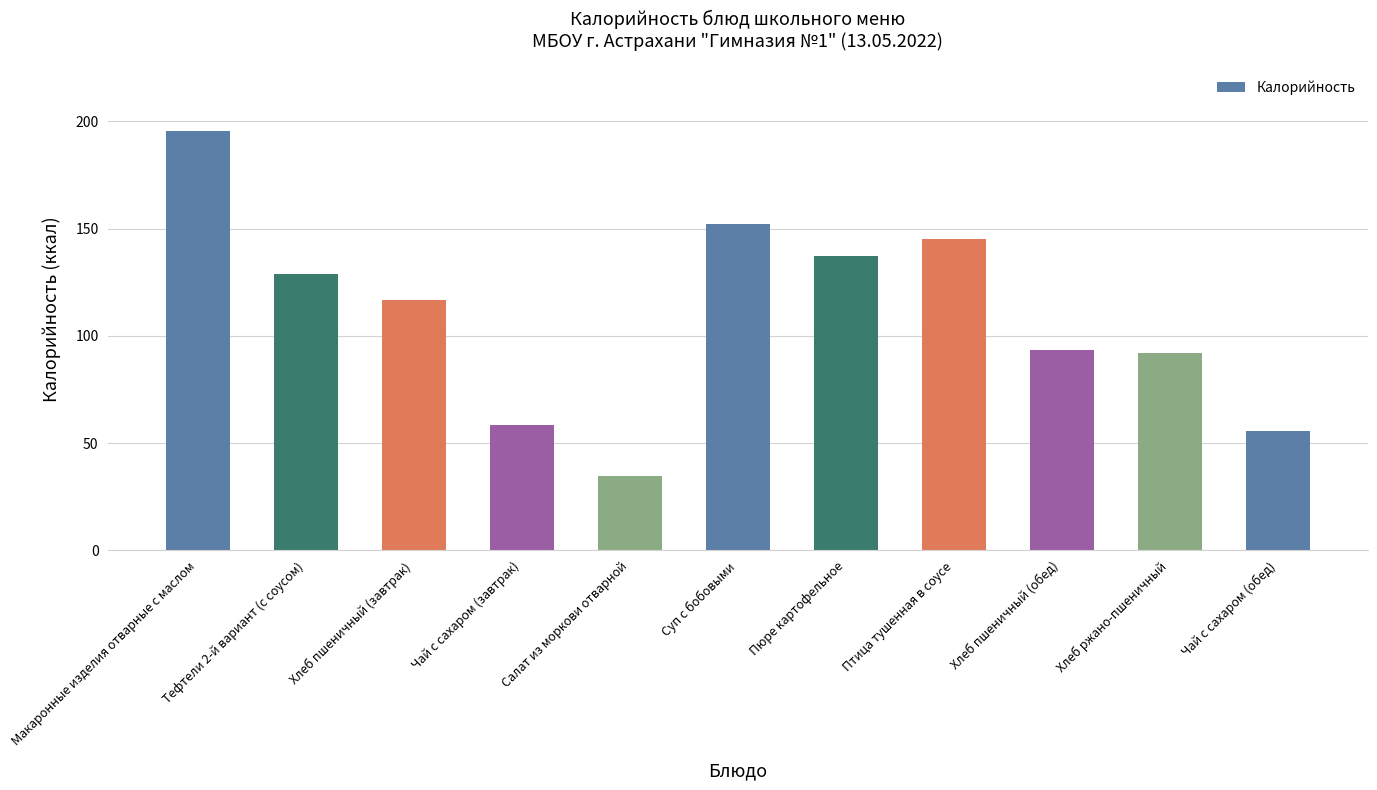

What is the change in value from Хлеб пшеничный (обед) to Чай с сахаром (обед)?

-37.7